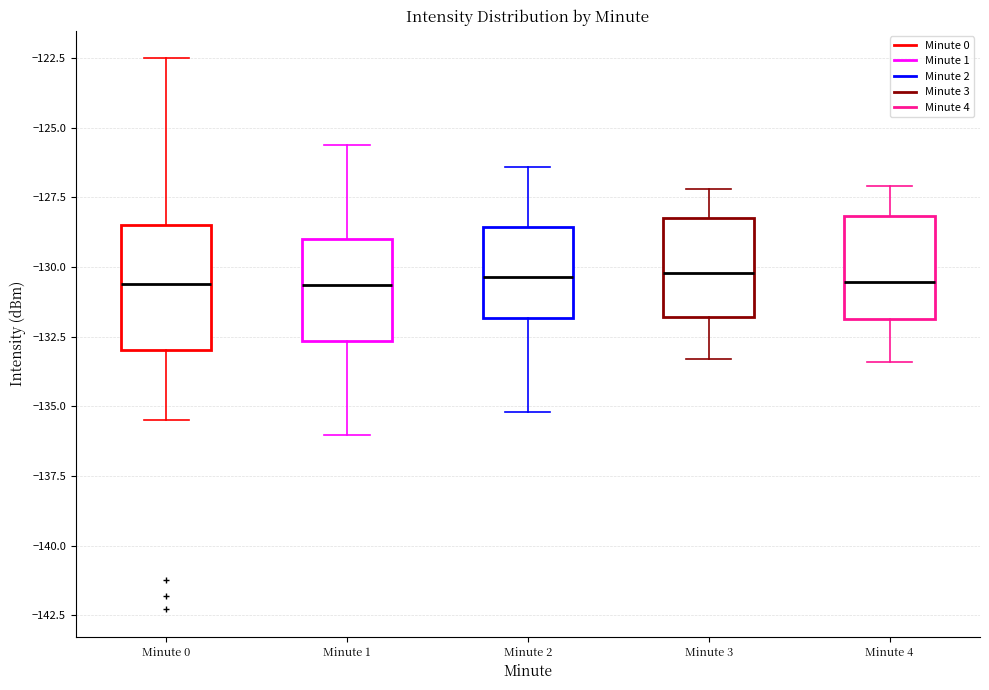

Reading left to right, transcribe this box plot: for each box, give where its median line is, the range the box spans, and where its two whiskers end, as read against the y-axis. The values are not printed on the chart, so give them approximately, as read against the axis.

Minute 0: median -130.5, box -133.0 to -128.5, whiskers -135.5 to -122.5
Minute 1: median -130.5, box -132.5 to -129.0, whiskers -136.0 to -125.5
Minute 2: median -130.5, box -132.0 to -128.5, whiskers -135.0 to -126.5
Minute 3: median -130.0, box -132.0 to -128.0, whiskers -133.5 to -127.0
Minute 4: median -130.5, box -132.0 to -128.0, whiskers -133.5 to -127.0